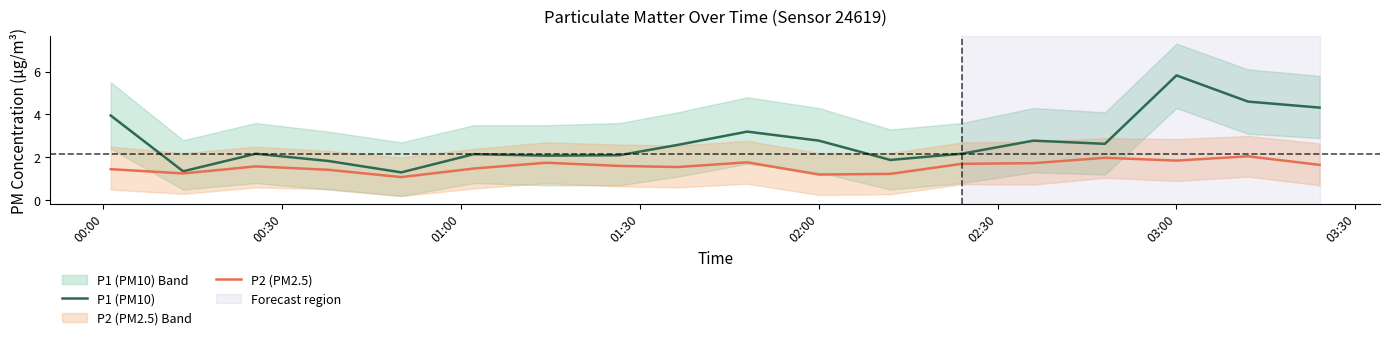

How many interior local peaks does the P2 (PM2.5) series have?

5